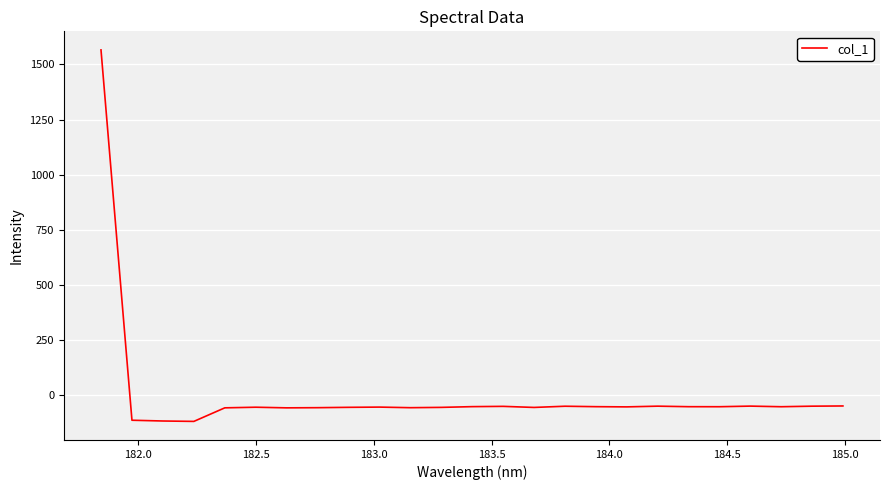

What is the difference between the maximum and minimum values?

1684.3